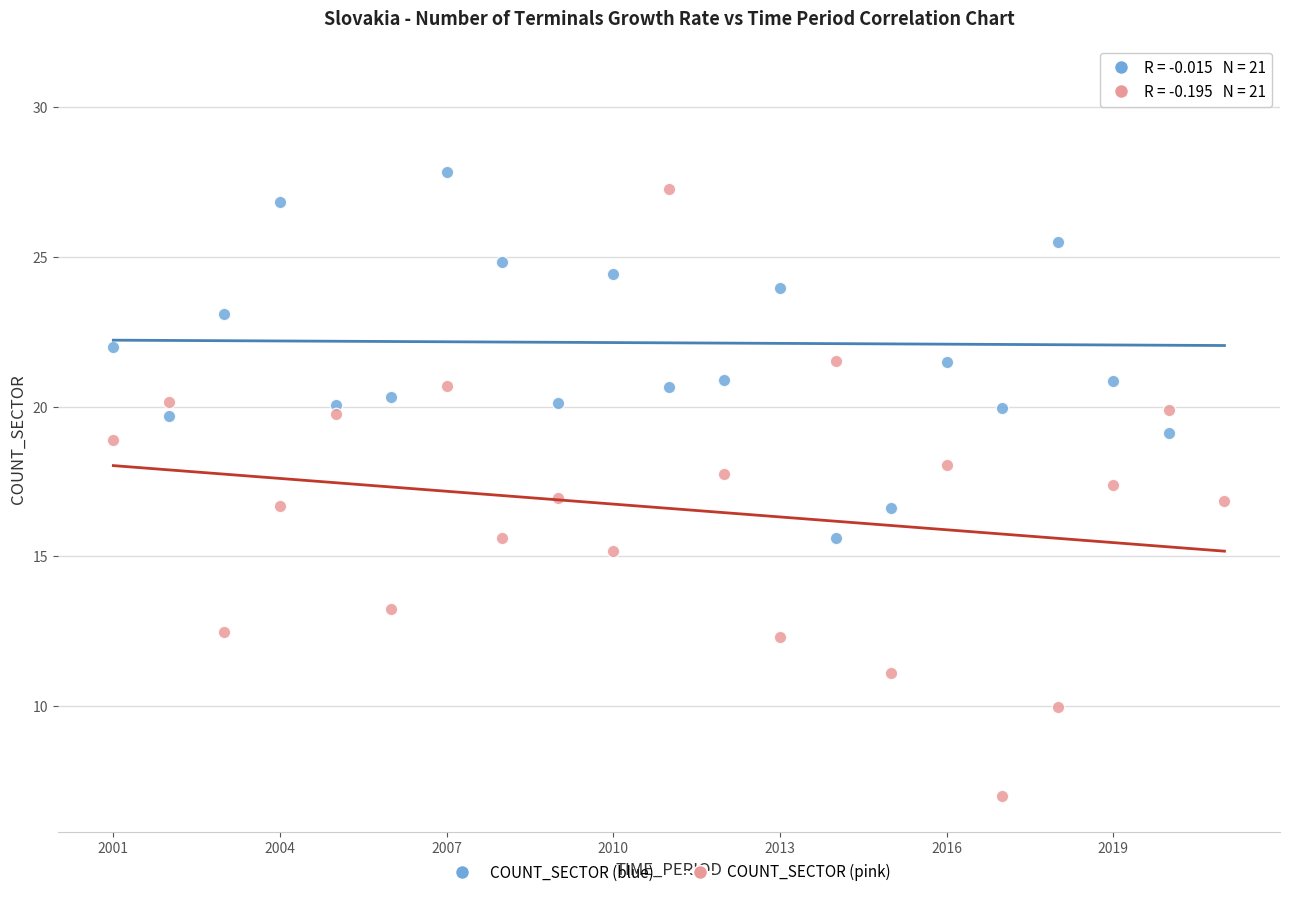

Which series contains the lowest Y value?

COUNT_SECTOR (pink)